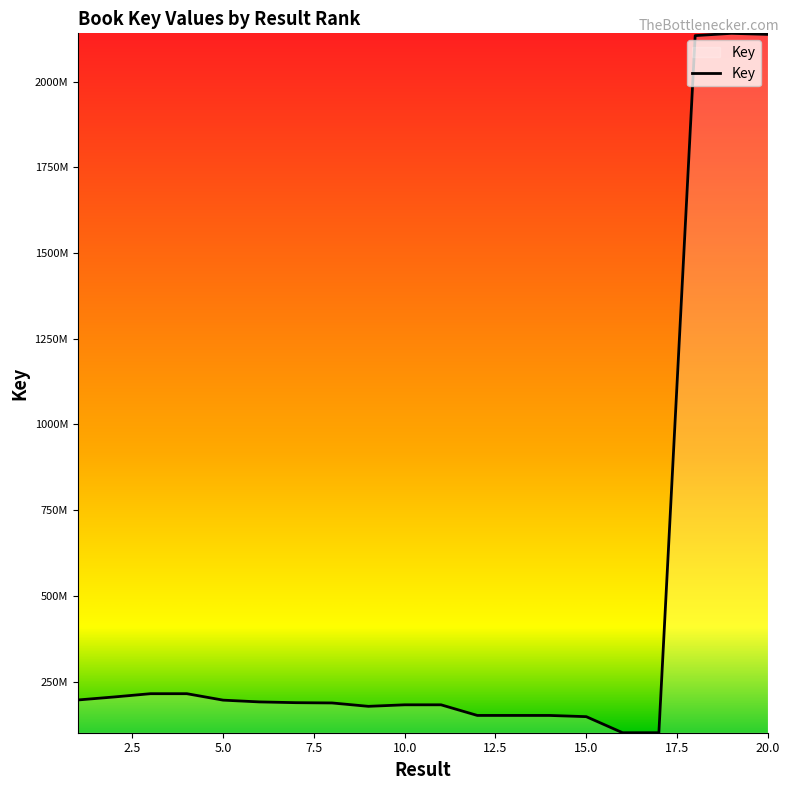

Does the chart display data point markers on the line(s)?

No